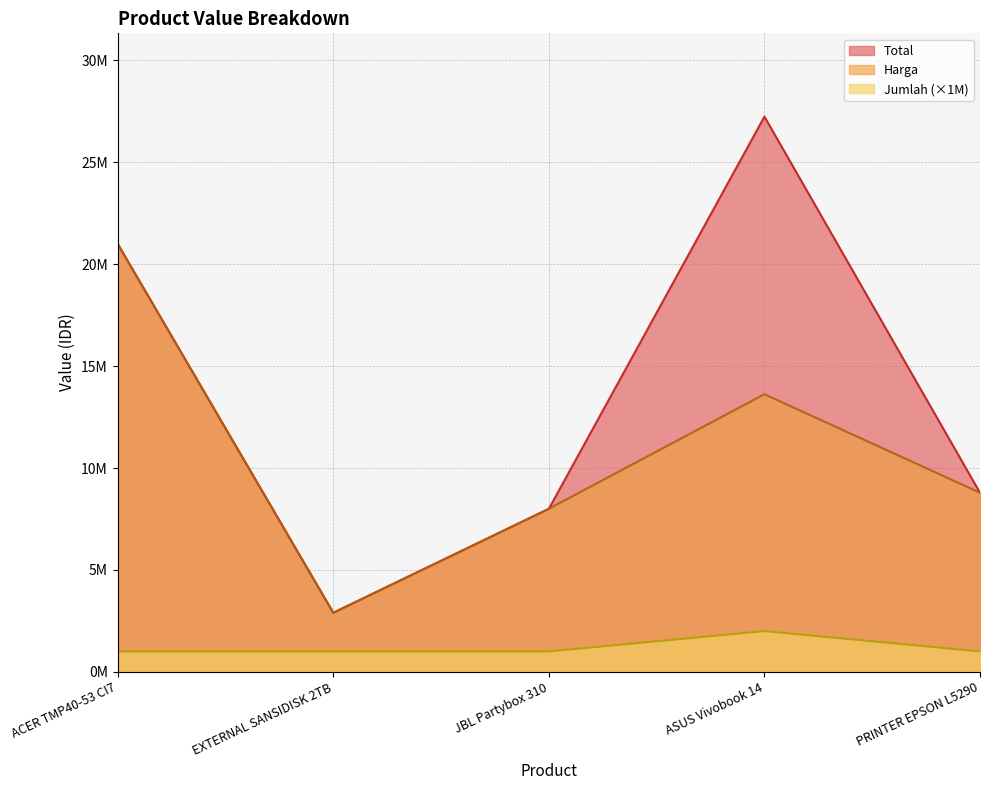

What are all the series names shown in the legend?

Total, Harga, Jumlah (×1M)